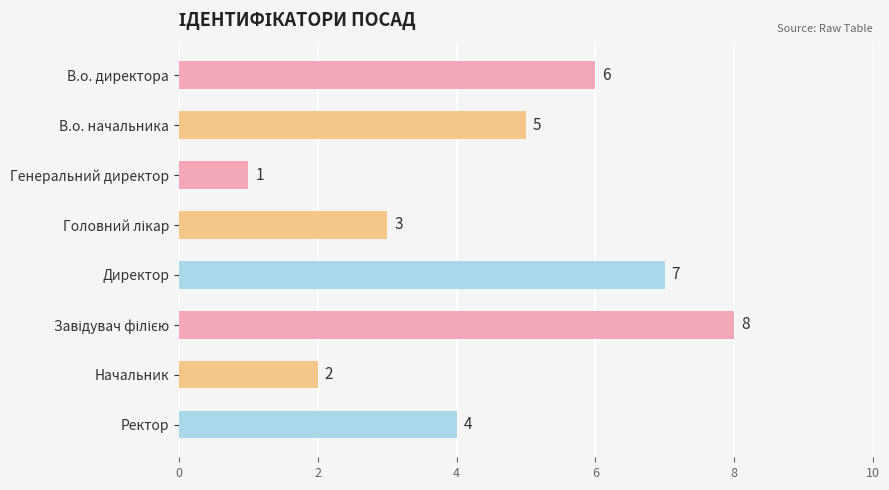

Approximately how many times larger is the value at Начальник compared to Директор?

0.3